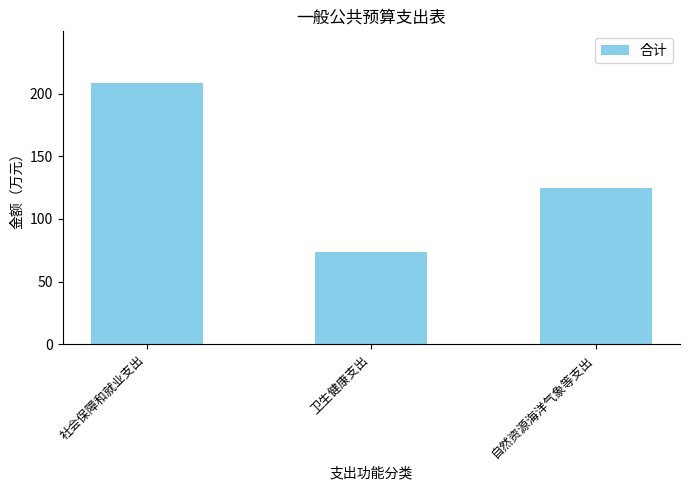

What position from the left is 自然资源海洋气象等支出?

3